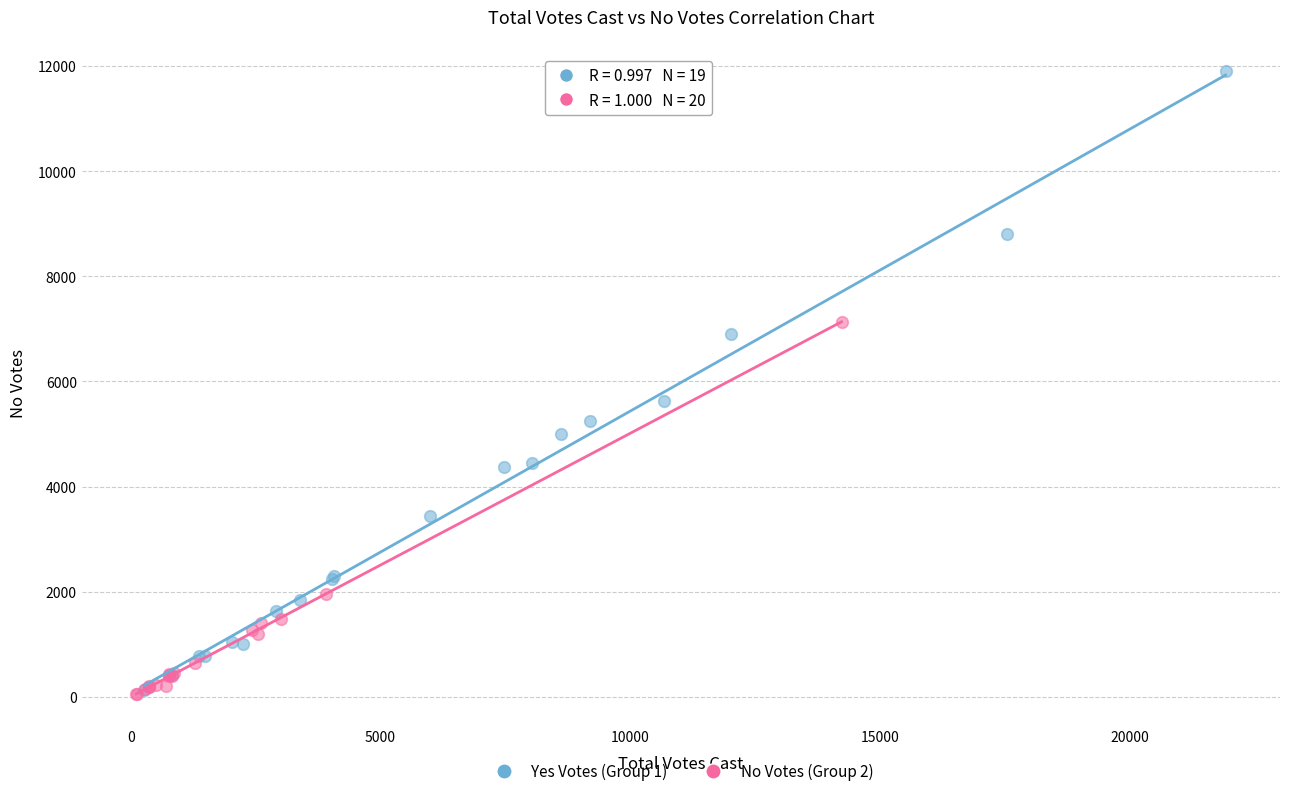

Which series has the widest spread of Y values?

Yes Votes (Group 1)